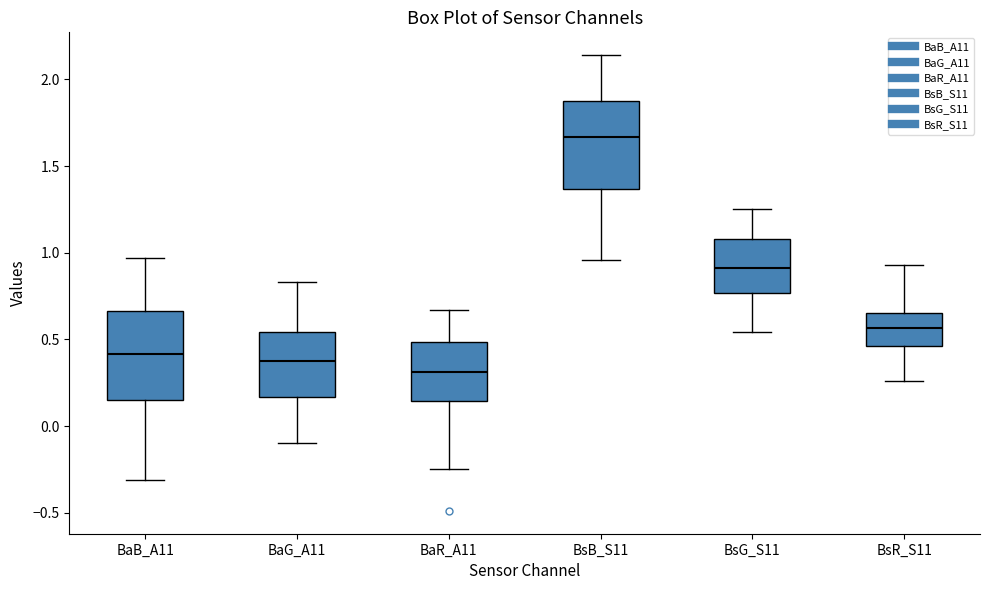

Reading left to right, transcribe this box plot: for each box, give where its median line is, the range the box spans, and where its two whiskers end, as read against the y-axis. The values are not printed on the chart, so give them approximately, as read against the axis.

BaB_A11: median 0.40, box 0.15 to 0.65, whiskers -0.30 to 0.95
BaG_A11: median 0.40, box 0.15 to 0.55, whiskers -0.10 to 0.85
BaR_A11: median 0.30, box 0.15 to 0.50, whiskers -0.25 to 0.65
BsB_S11: median 1.65, box 1.35 to 1.90, whiskers 0.95 to 2.15
BsG_S11: median 0.90, box 0.75 to 1.10, whiskers 0.55 to 1.25
BsR_S11: median 0.55, box 0.45 to 0.65, whiskers 0.25 to 0.95